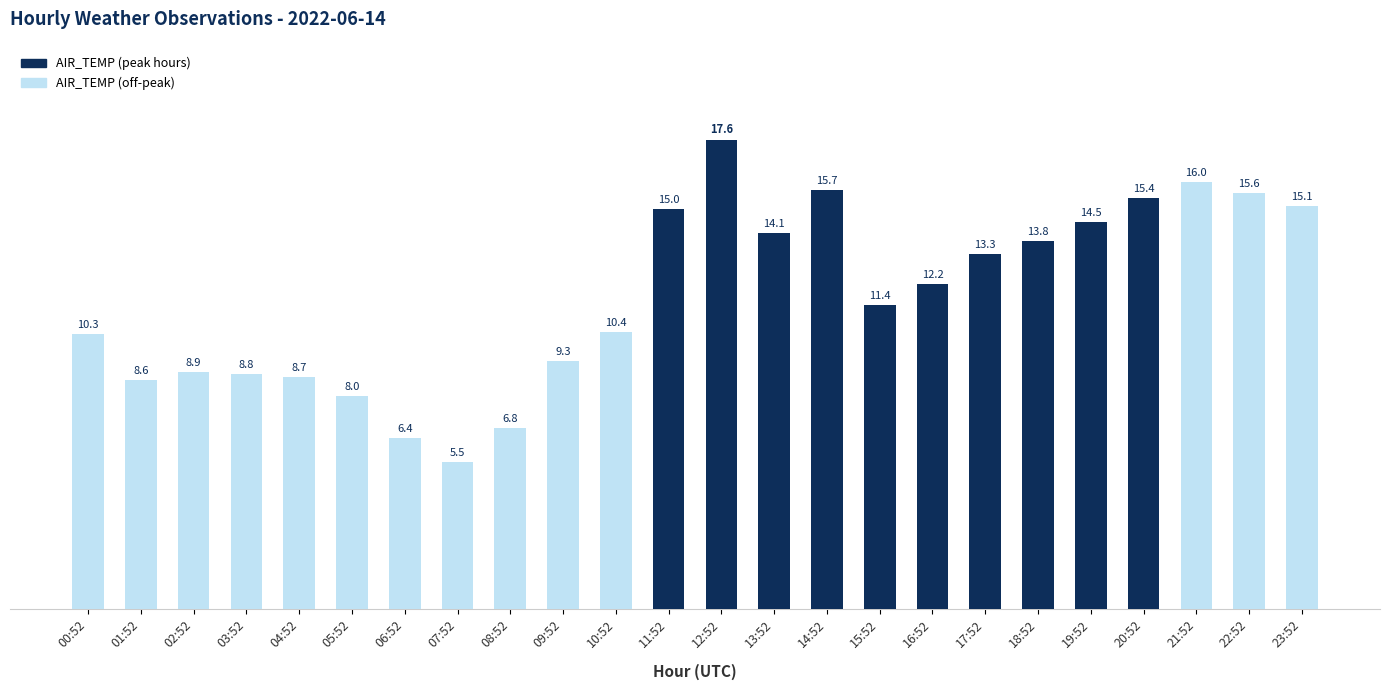

Reading right to left, transcribe all the data shown in this chart.

15.1	15.6	16.0	15.4	14.5	13.8	13.3	12.2	11.4	15.7	14.1	17.6	15.0	10.4	9.3	6.8	5.5	6.4	8.0	8.7	8.8	8.9	8.6	10.3